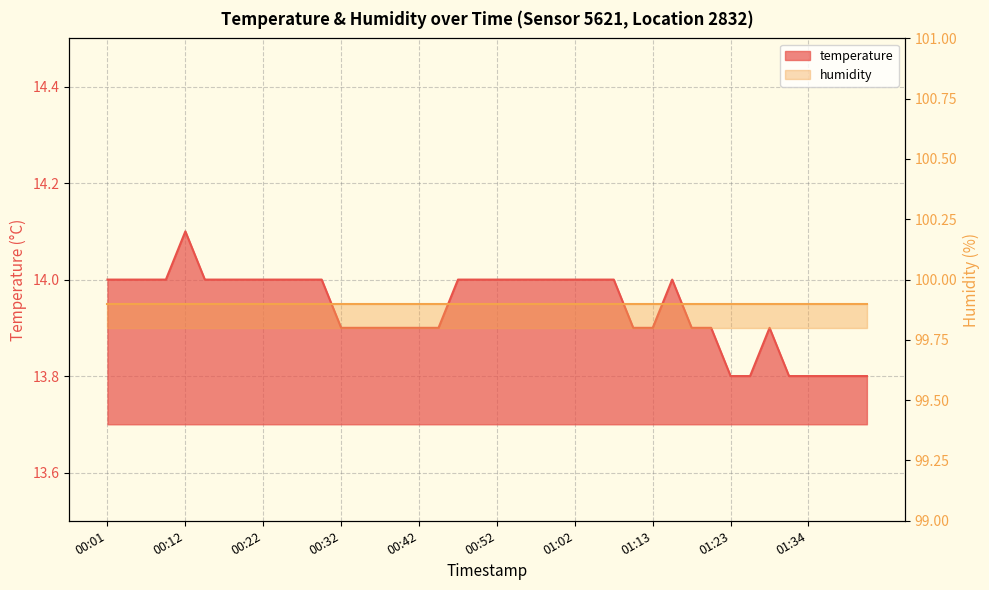

What is the sum of the values at 00:45 and 01:08?

27.9